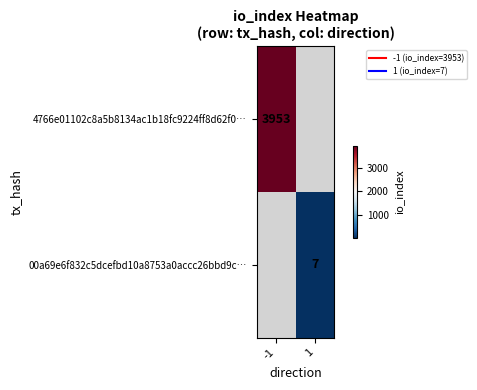

How many positive values does the 4766e01102c8a5b8134ac1b18fc9224ff8d62f0… series have?

1